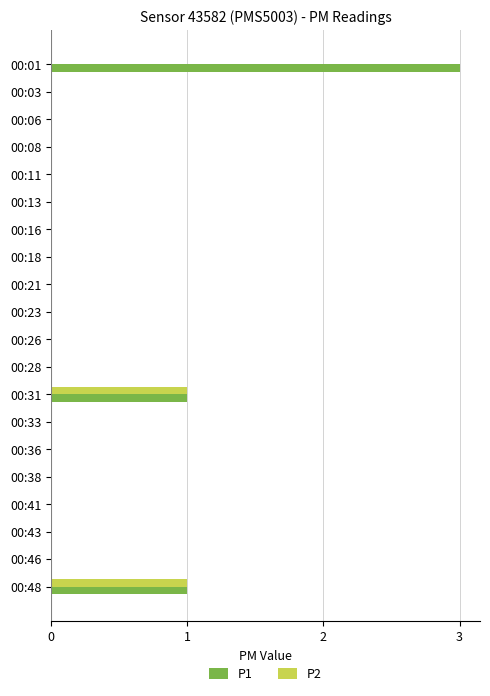

What is the maximum value shown in the chart?

3